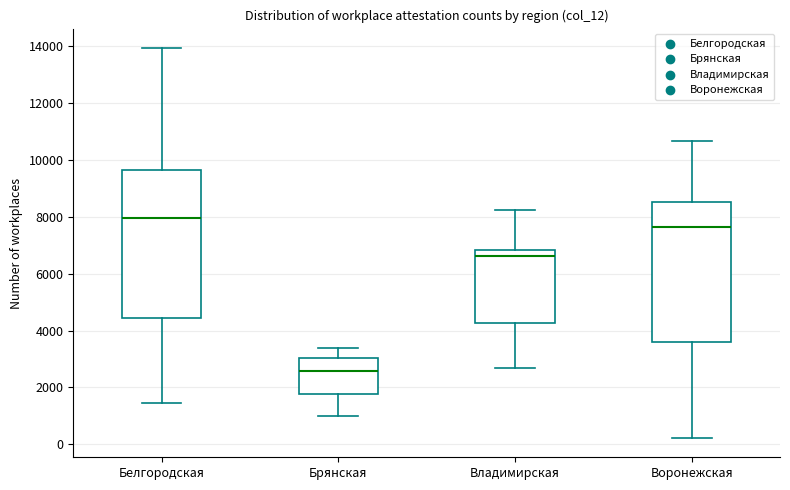

Which box is the tallest, from its lower edge to its upper edge?

Белгородская